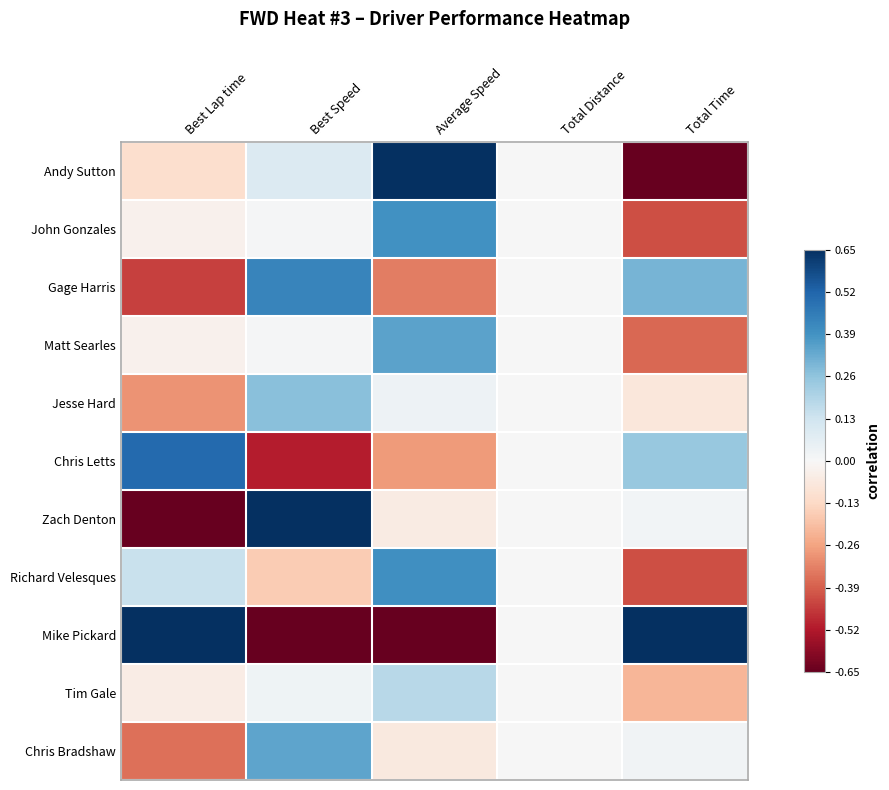

Between Best Lap time and Total Time, which is larger?

Best Lap time